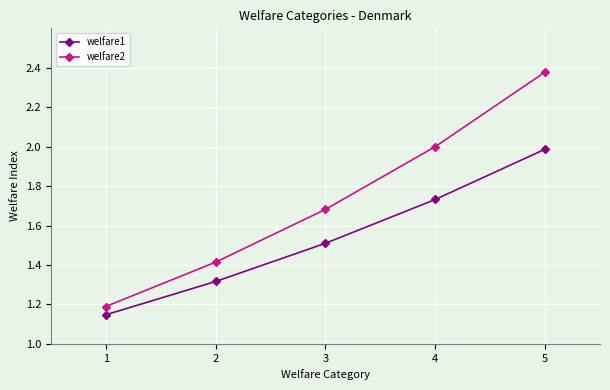

What is the difference between the maximum and minimum values in the welfare2 series?

1.2